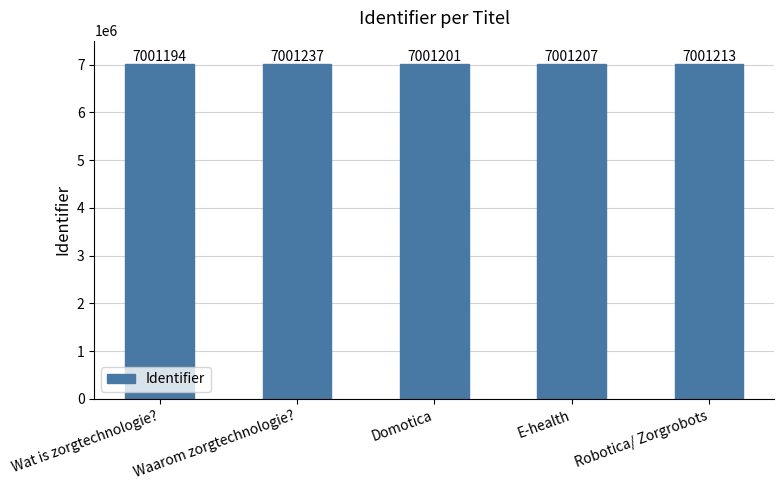

What is the maximum value shown in the chart?

7001237